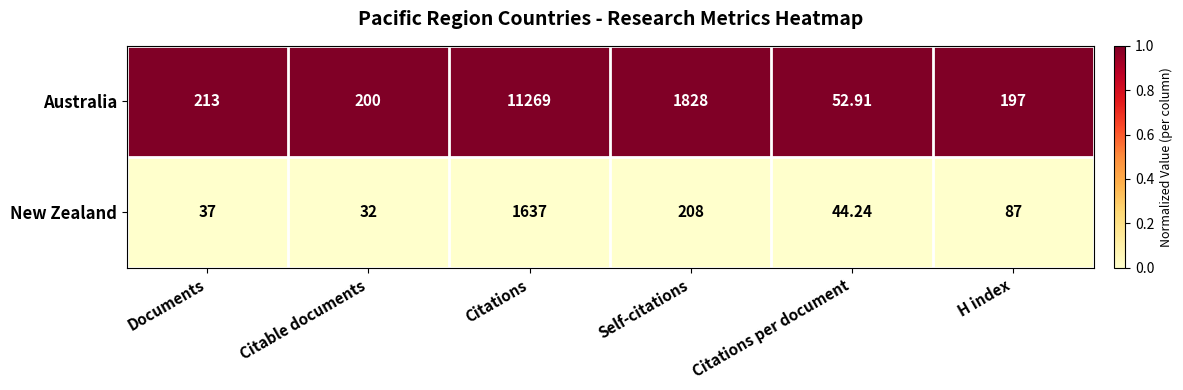

Which category has the highest value in the Australia series?

Citations